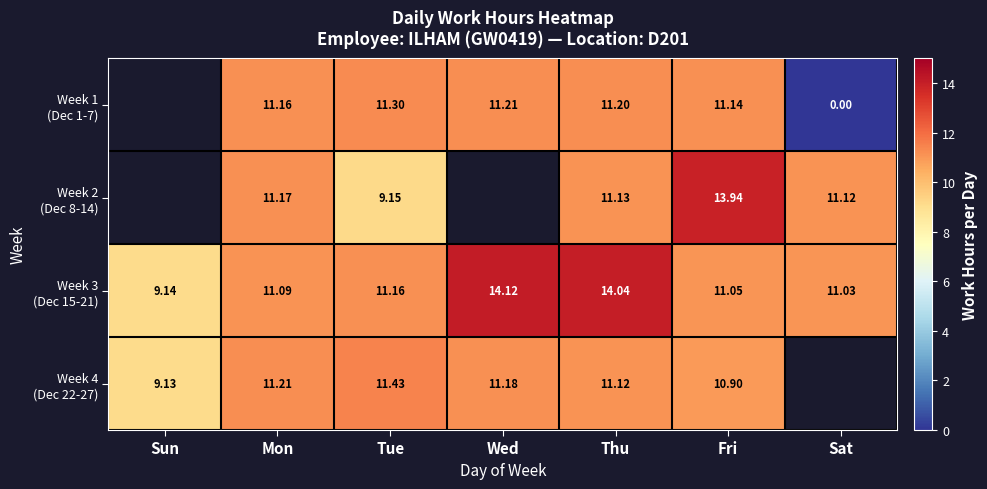

What is the spread (max minus min) of values at Wed?

2.9